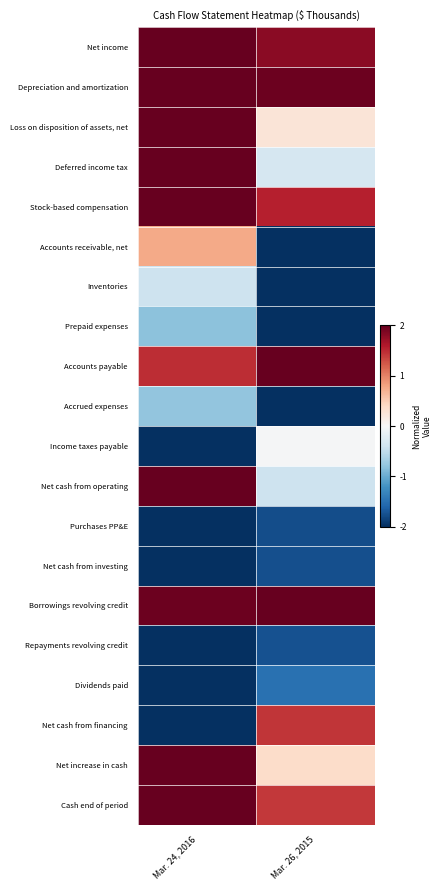

Reading left to right, list all the values displayed in this chart.

Net income: Mar. 24, 2016=2.0	Mar. 26, 2015=1.8
Depreciation and amortization: Mar. 24, 2016=2.0	Mar. 26, 2015=2.0
Loss on disposition of assets, net: Mar. 24, 2016=2.0	Mar. 26, 2015=0.3
Deferred income tax: Mar. 24, 2016=2.0	Mar. 26, 2015=-0.3
Stock-based compensation: Mar. 24, 2016=2.0	Mar. 26, 2015=1.6
Accounts receivable, net: Mar. 24, 2016=0.8	Mar. 26, 2015=-2.0
Inventories: Mar. 24, 2016=-0.4	Mar. 26, 2015=-2.0
Prepaid expenses: Mar. 24, 2016=-0.8	Mar. 26, 2015=-2.0
Accounts payable: Mar. 24, 2016=1.5	Mar. 26, 2015=2.0
Accrued expenses: Mar. 24, 2016=-0.8	Mar. 26, 2015=-2.0
Income taxes payable: Mar. 24, 2016=-2.0	Mar. 26, 2015=-0.0
Net cash from operating: Mar. 24, 2016=2.0	Mar. 26, 2015=-0.4
Purchases PP&E: Mar. 24, 2016=-2.0	Mar. 26, 2015=-1.8
Net cash from investing: Mar. 24, 2016=-2.0	Mar. 26, 2015=-1.8
Borrowings revolving credit: Mar. 24, 2016=2.0	Mar. 26, 2015=2.0
Repayments revolving credit: Mar. 24, 2016=-2.0	Mar. 26, 2015=-1.7
Dividends paid: Mar. 24, 2016=-2.0	Mar. 26, 2015=-1.5
Net cash from financing: Mar. 24, 2016=-2.0	Mar. 26, 2015=1.4
Net increase in cash: Mar. 24, 2016=2.0	Mar. 26, 2015=0.4
Cash end of period: Mar. 24, 2016=2.0	Mar. 26, 2015=1.4